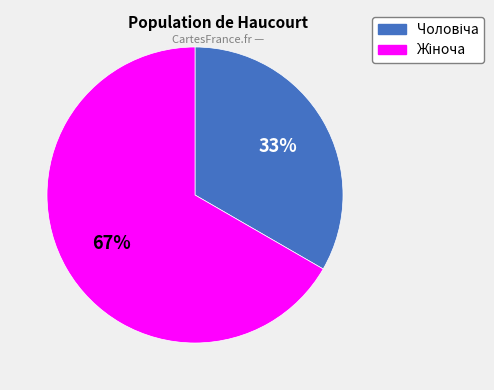

To the nearest percent, what is the average slice percentage?

50%